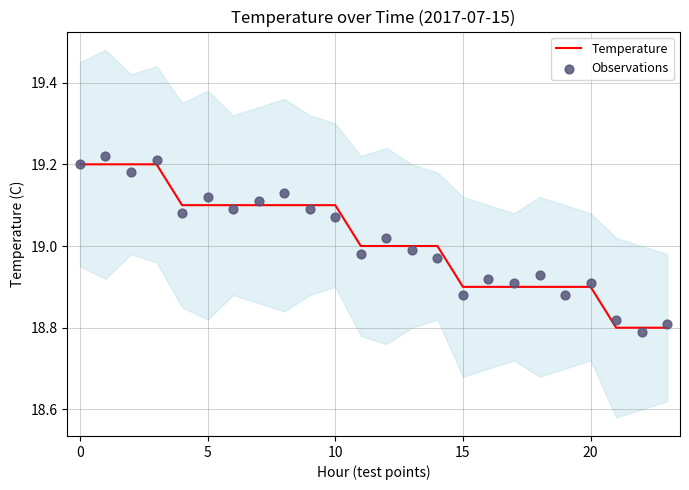

What are all the series names shown in the legend?

Temperature, Observations